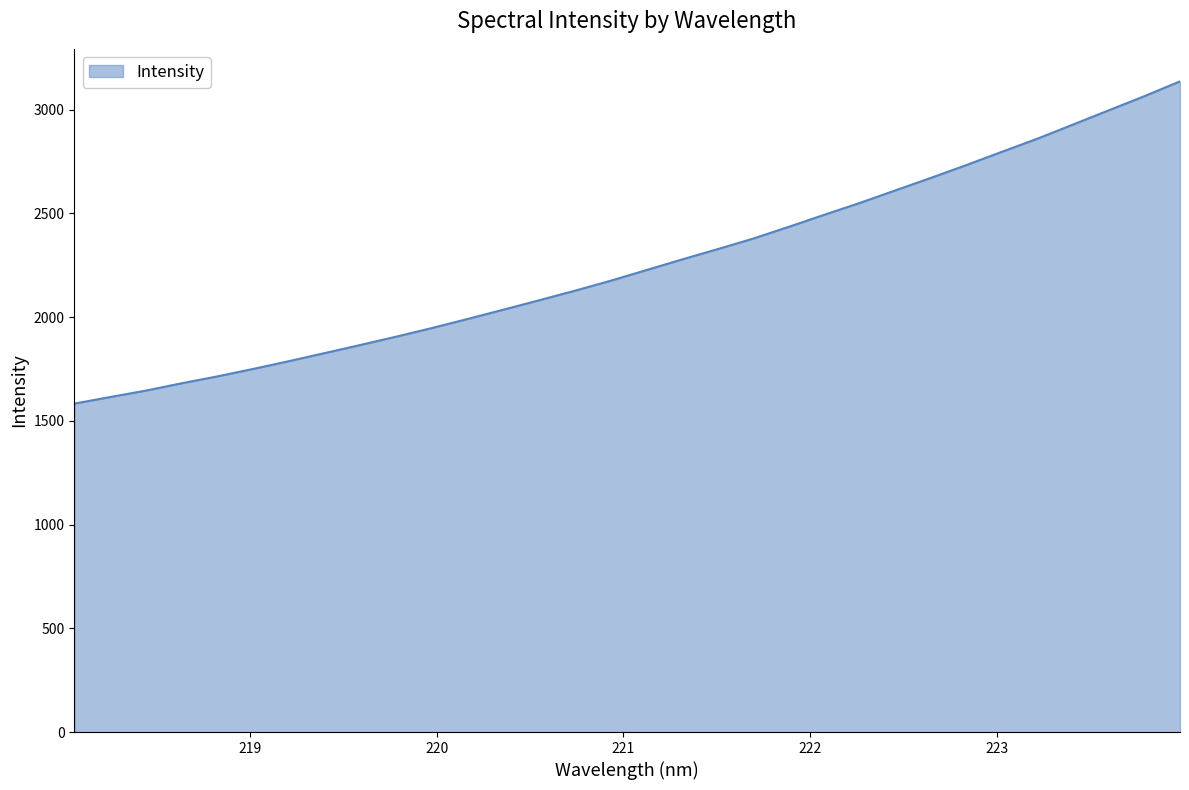

What is the maximum value shown in the chart?

3136.9